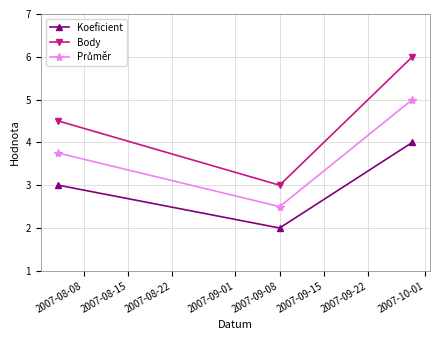

What is the sum of all Body values?

13.5